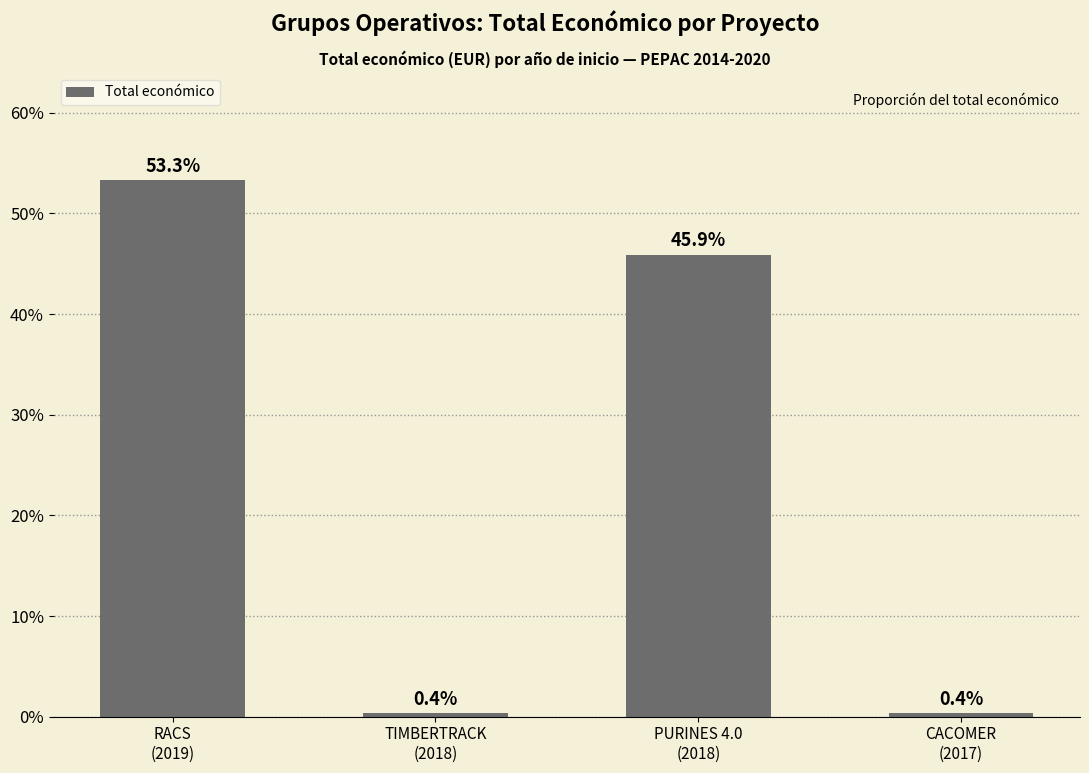

True or false: the data shows 76.0 at RACS
(2019).

False